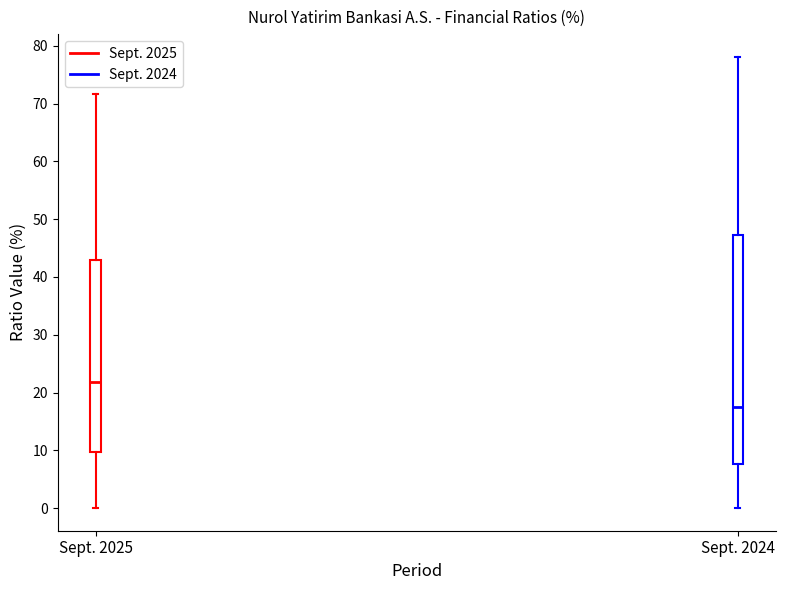

Where is the upper edge of the box for Sept. 2025 on the y-axis? The values are not printed on the chart, so give them approximately, as read against the axis.

43